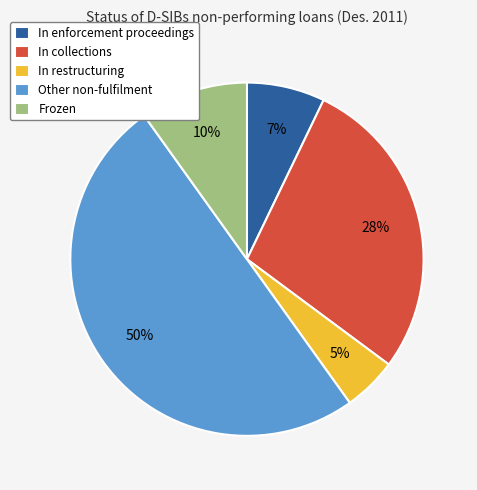

Combined, do In restructuring and In enforcement proceedings account for over 50%?

No